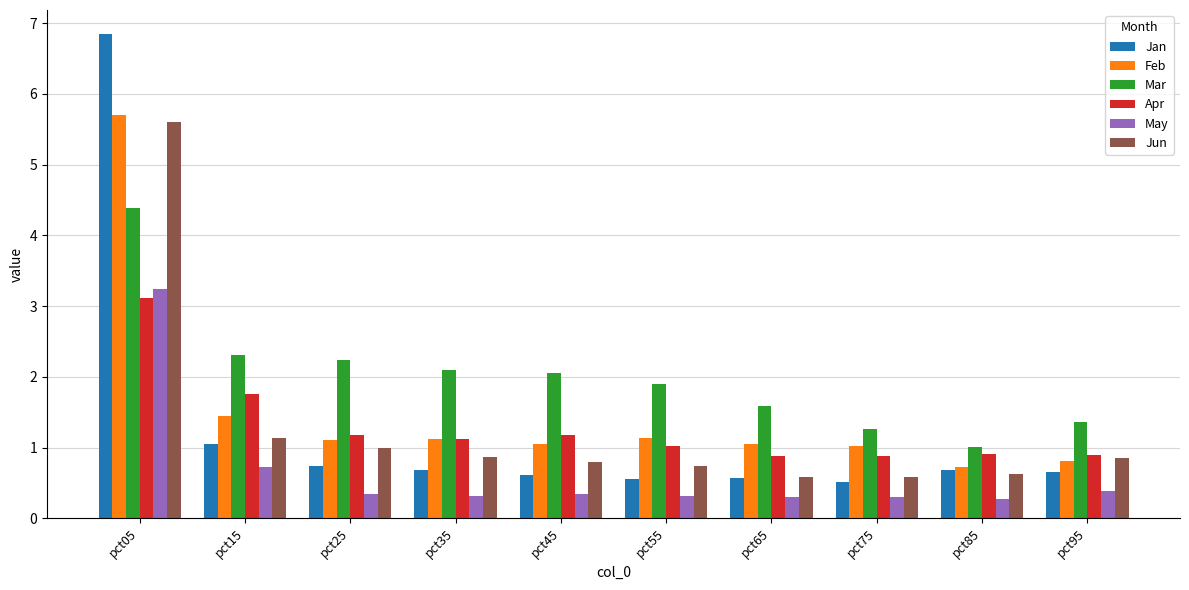

The value of May at pct95 is 0.6. True or false?

False